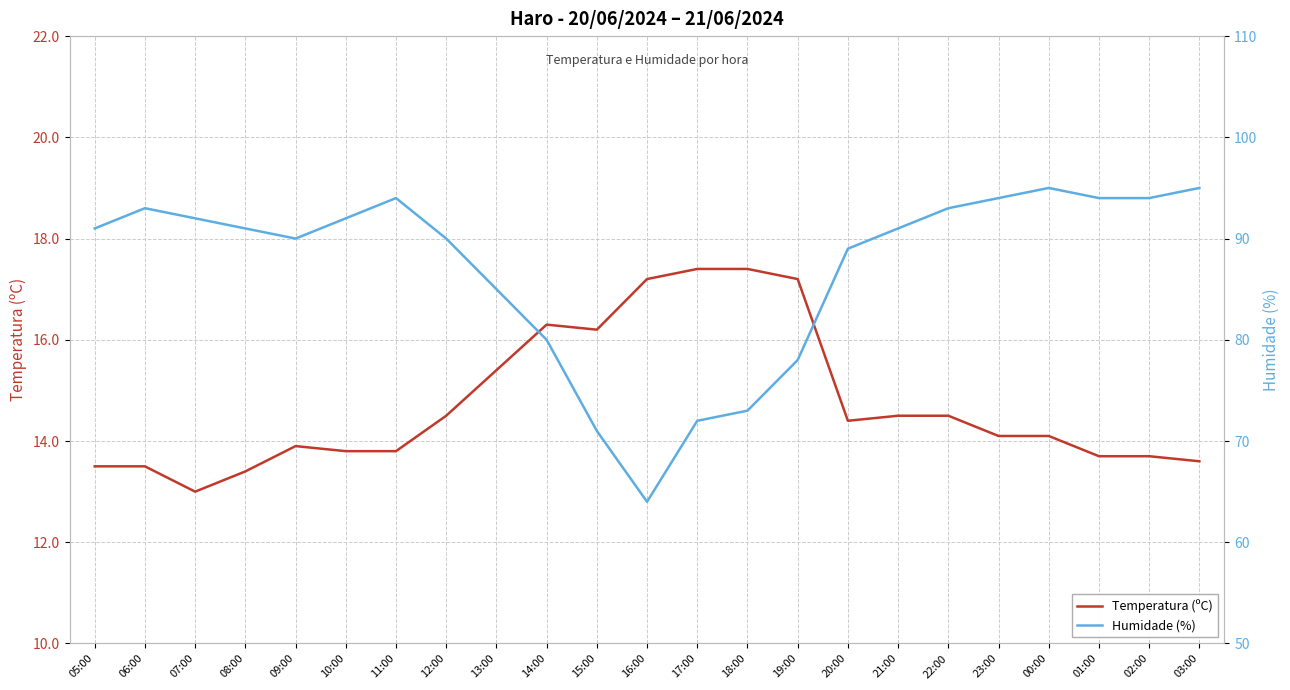

True or false: Temperatura (ºC) and Humidade (%) cross at least once.

False